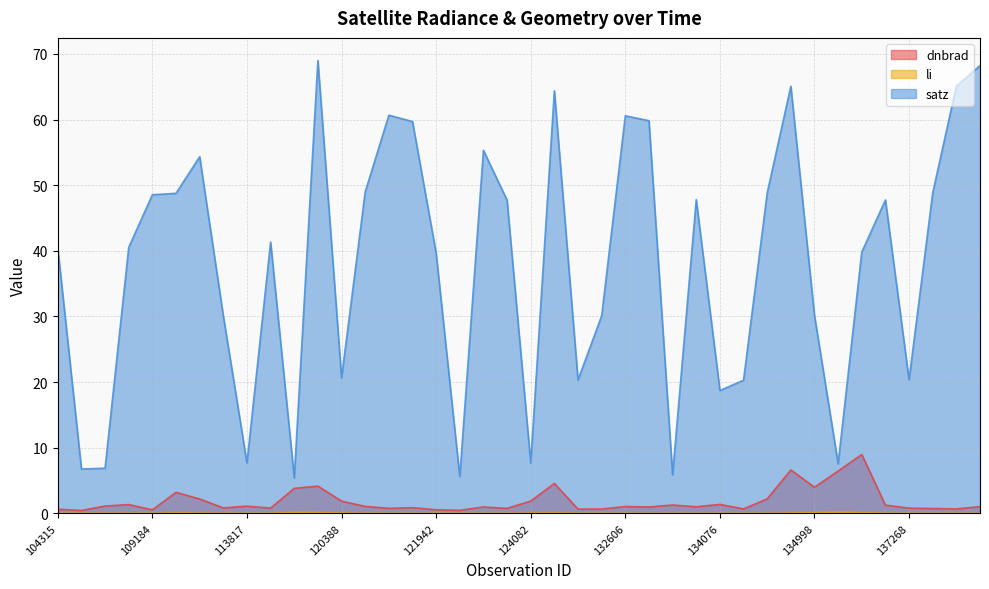

What is the sum of all dnbrad values?

74.0